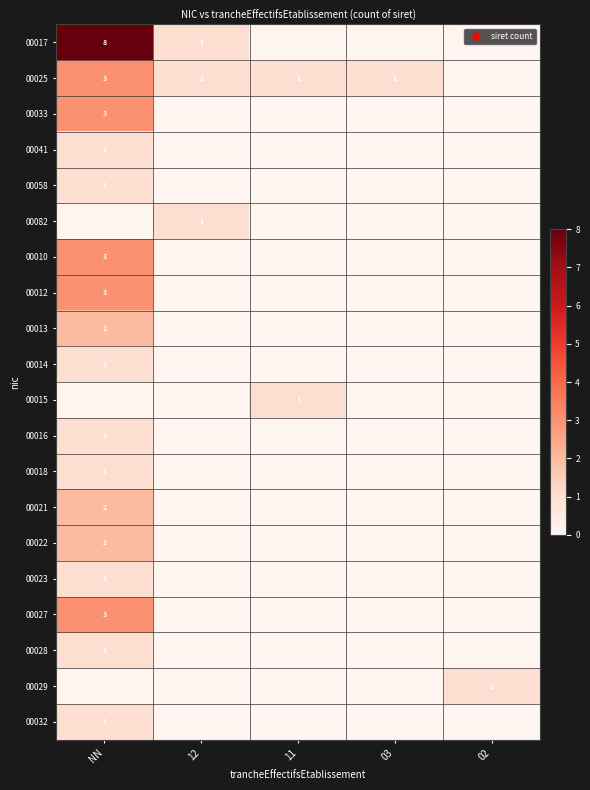

What is the total value across all series at 03?

1